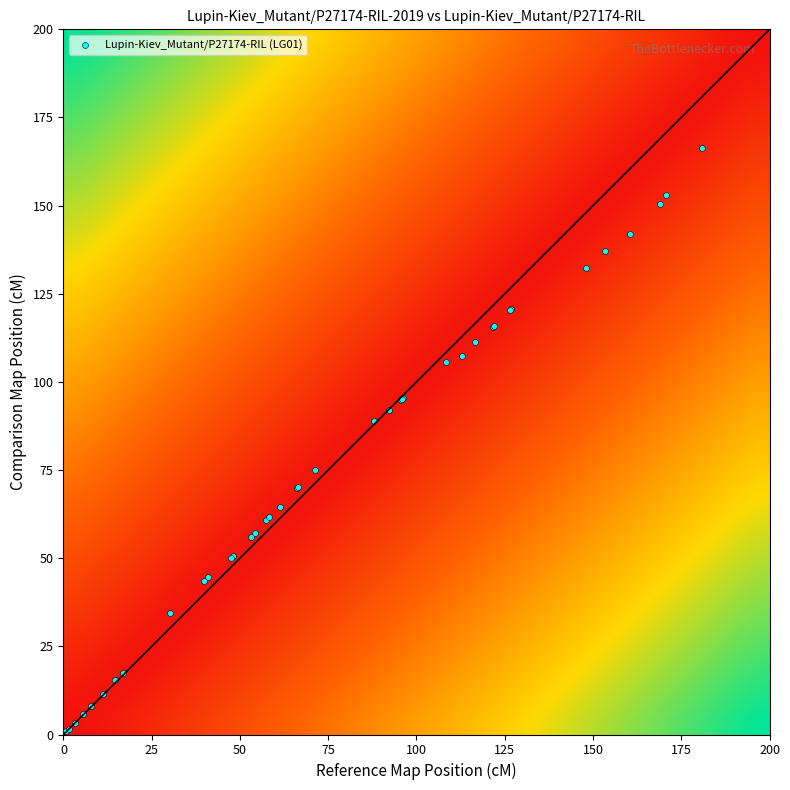

What Y value in the scatter plot is closest to 83?

88.9